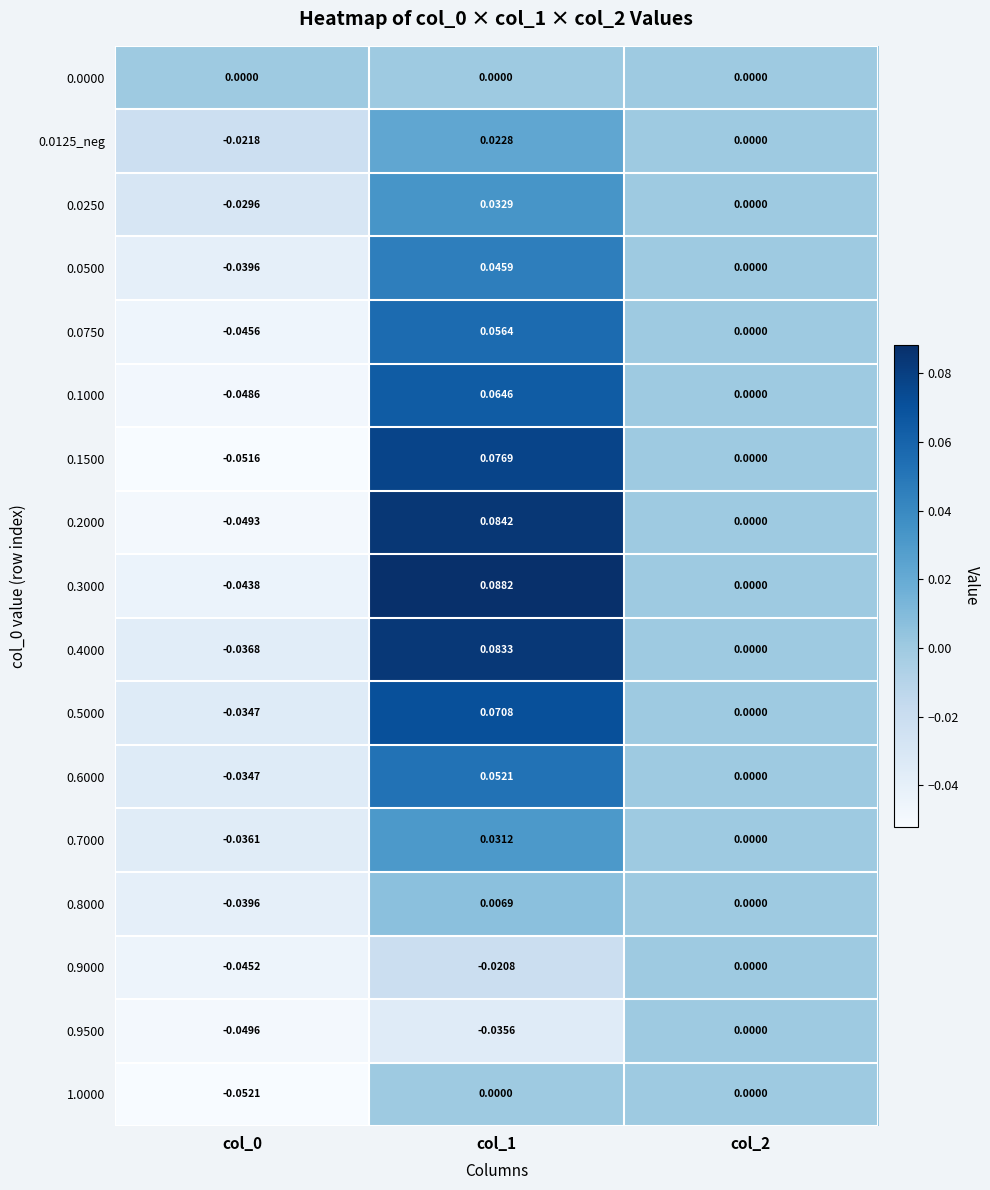

Is the value of 0.0250 at col_1 greater than the value of 0.6000 at col_0?

Yes